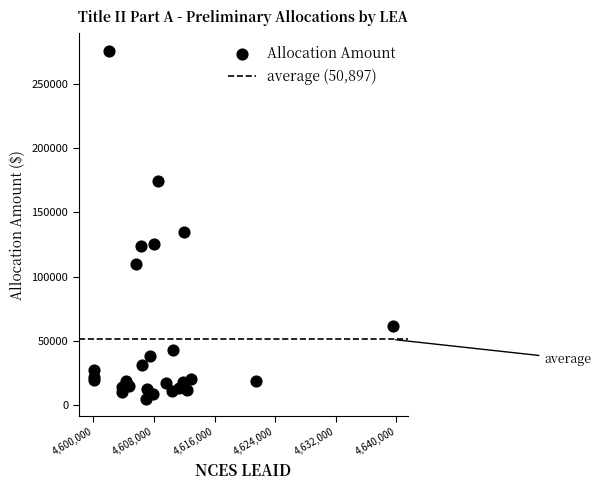

What Y value in the scatter plot is closest to 140463?

134451